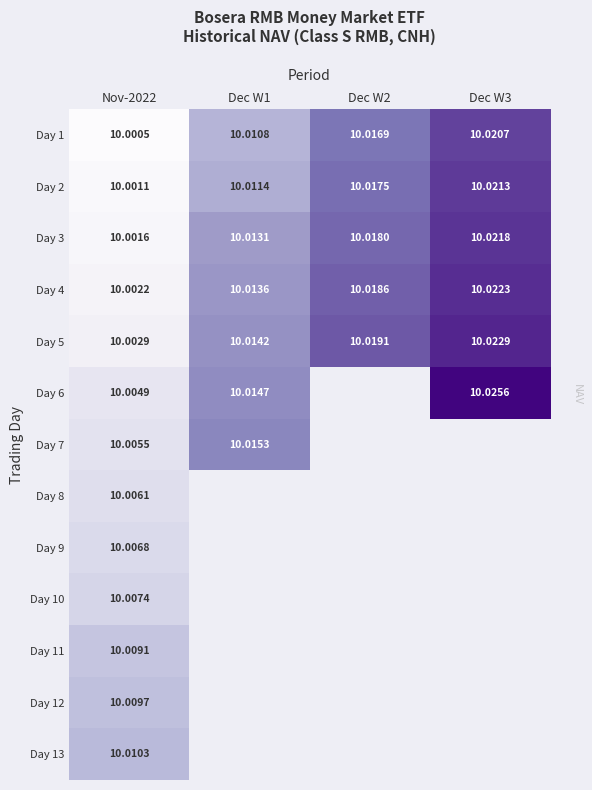

At which category is the sum across all series the highest?

Nov-2022